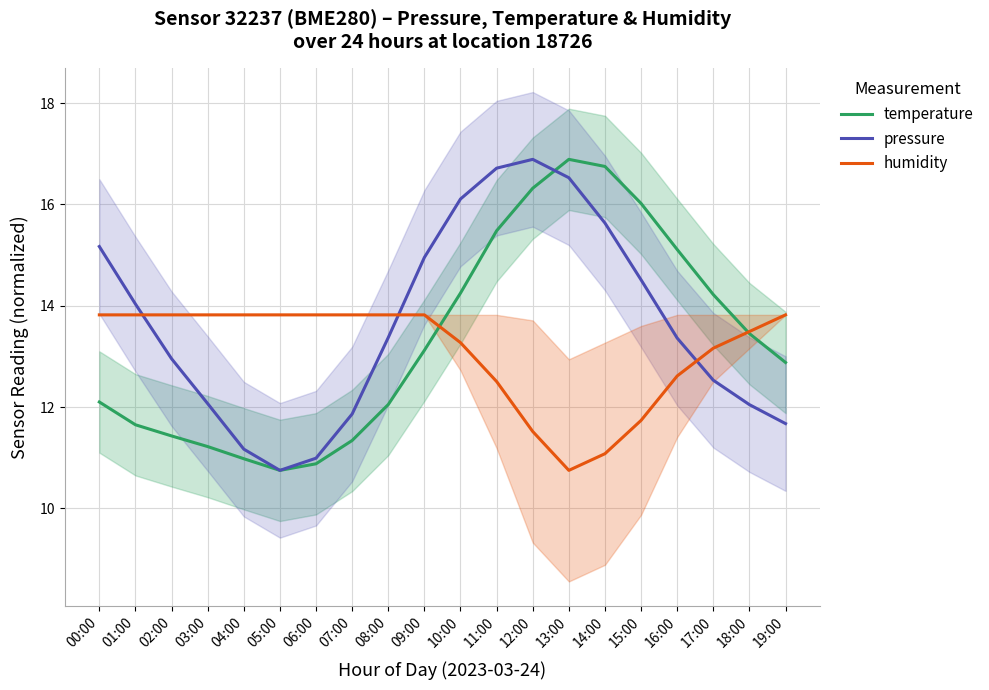

How many lines are shown in the chart?

3